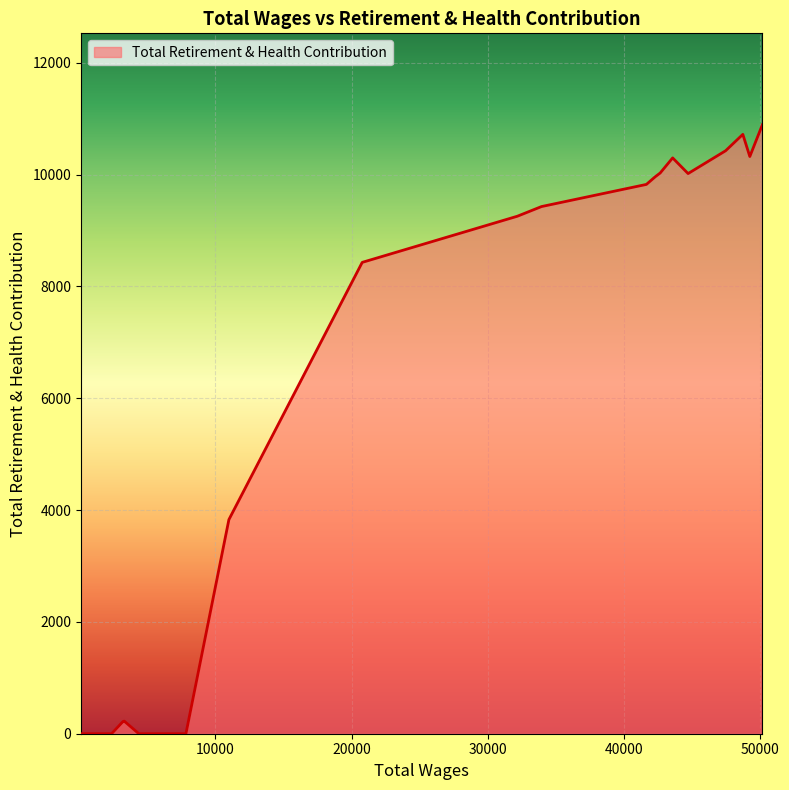

What is the maximum value shown in the chart?

10891